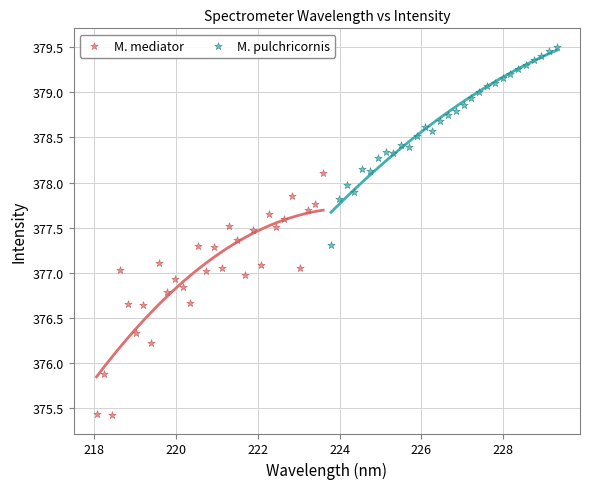

Which series has the widest spread of Y values?

M. mediator